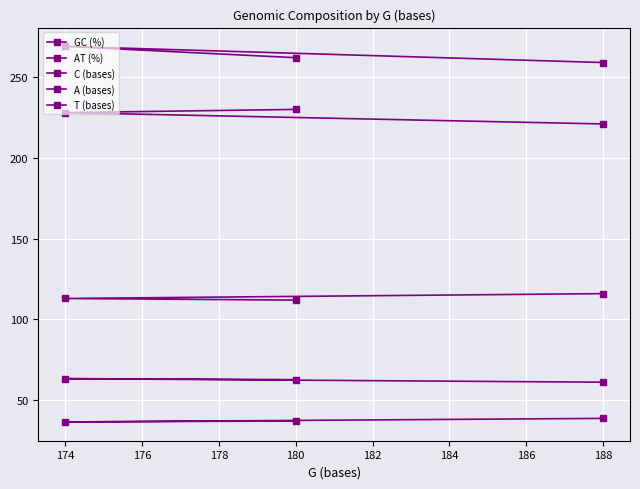

How many distinct data groups are displayed?

5